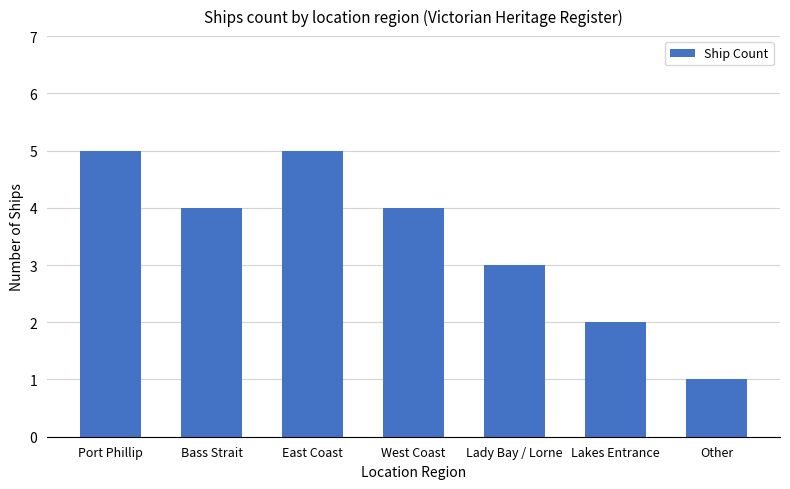

How many bars are there in total?

7